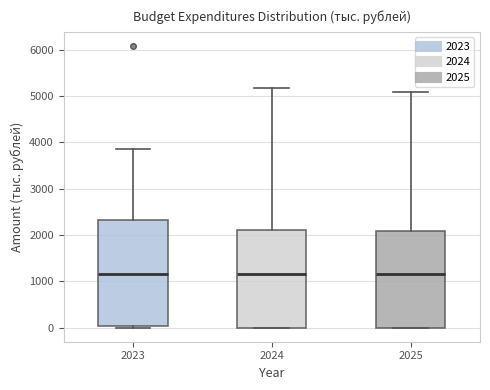

Reading left to right, read every box against the y-axis: the position of its median line, the range the box covers, and the ends of its whiskers. The values are not printed on the chart, so give them approximately, as read against the axis.

2023: median 1100, box 0 to 2300, whiskers 0 (just below the box's lower edge) to 3900
2024: median 1100, box 0 to 2100, whiskers 0 to 5200
2025: median 1100, box 0 to 2100, whiskers 0 to 5100